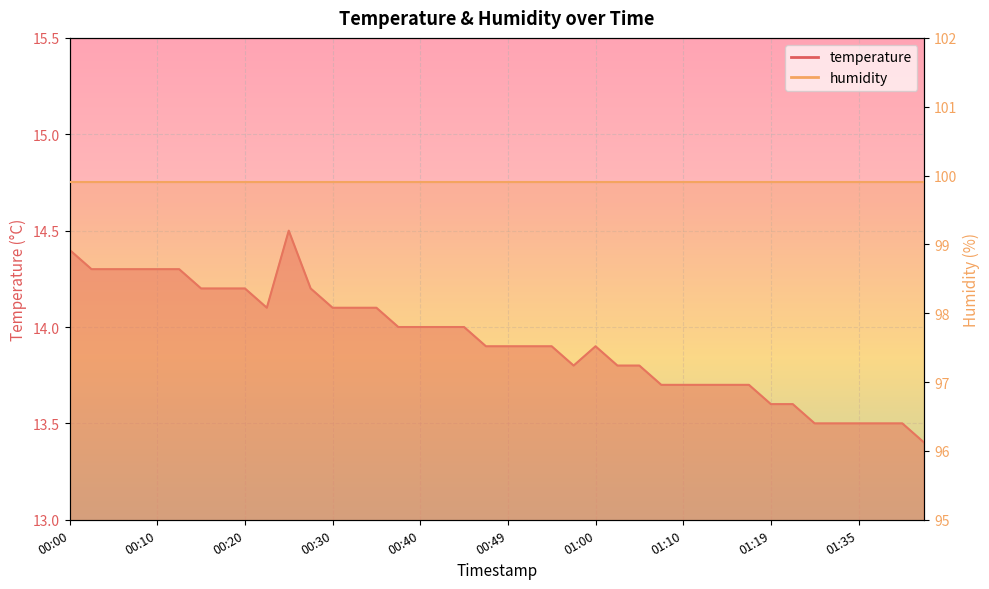

The chart shows a value of 18.4 at 01:05. True or false?

False